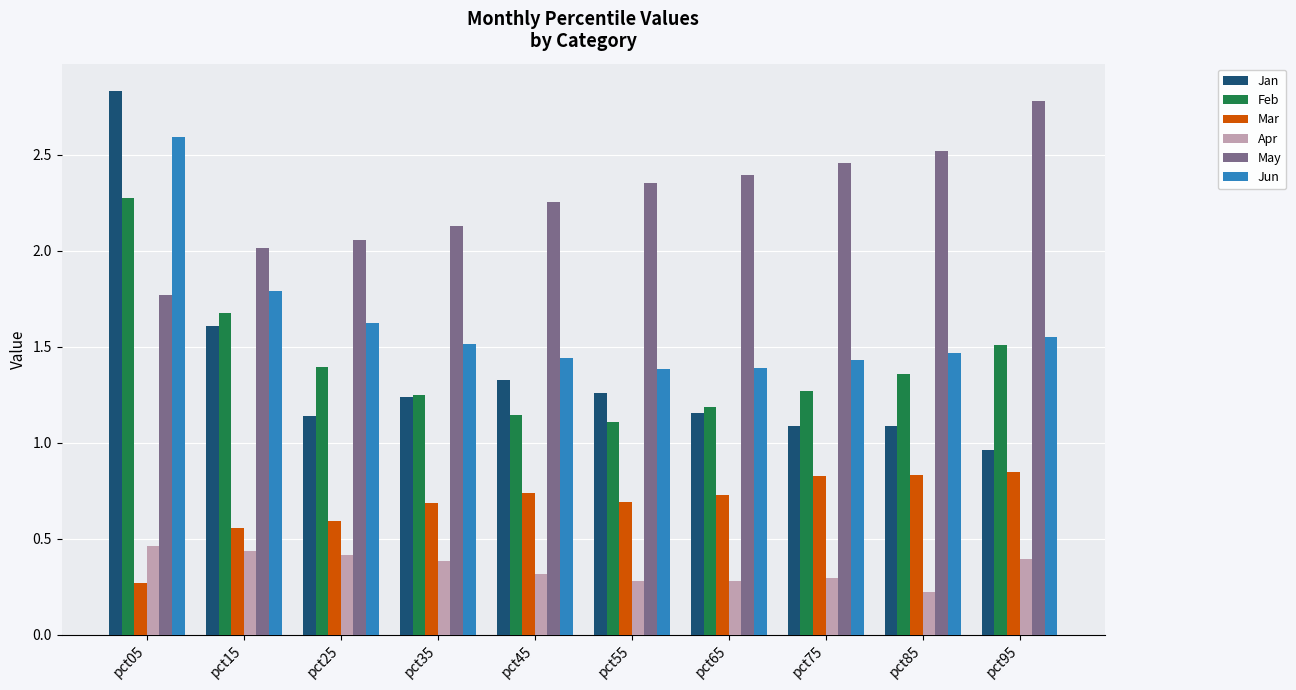

What is the difference between the second highest and second lowest values in the Apr series?

0.2